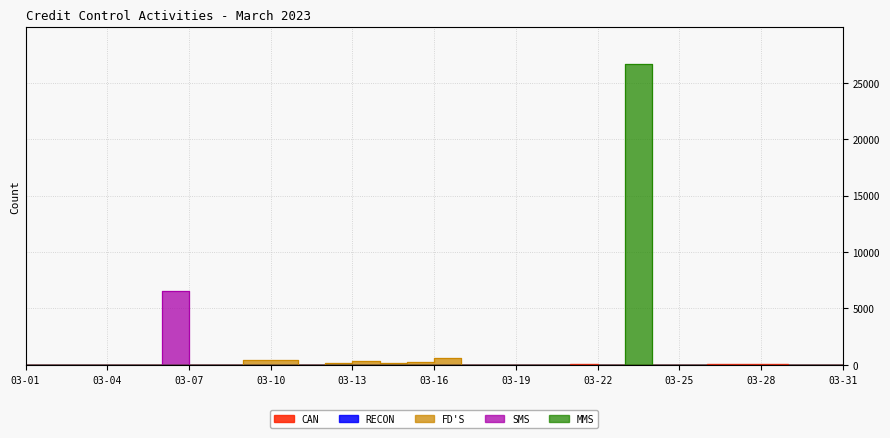

Is it true that MMS equals 0 at 03-11?

True